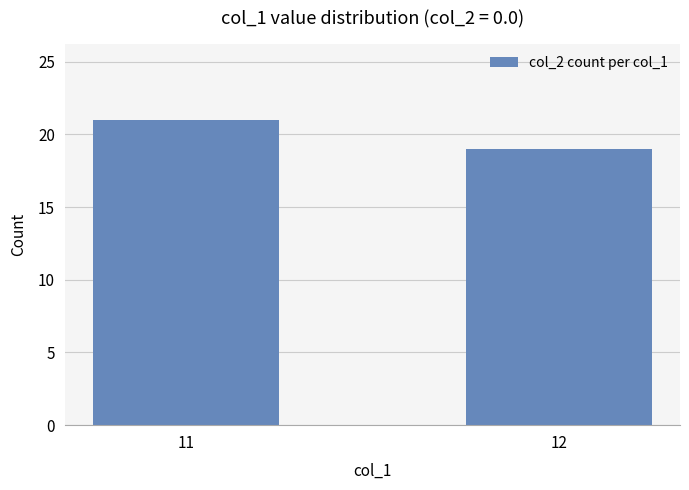

Approximately how many times larger is the value at 12 compared to 11?

0.9